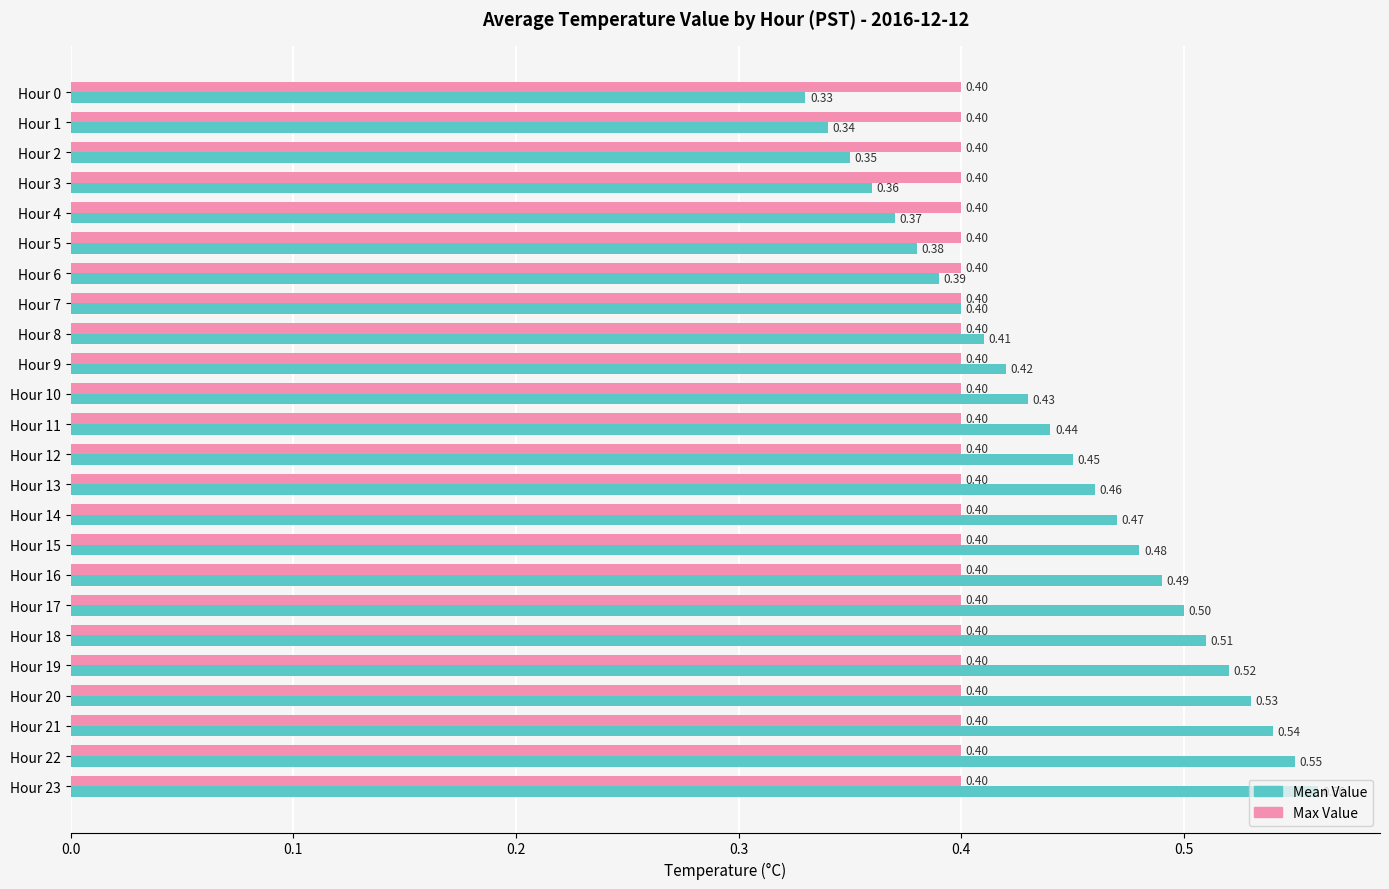

List the series in order of their overall mean, highest first.

Mean Value, Max Value